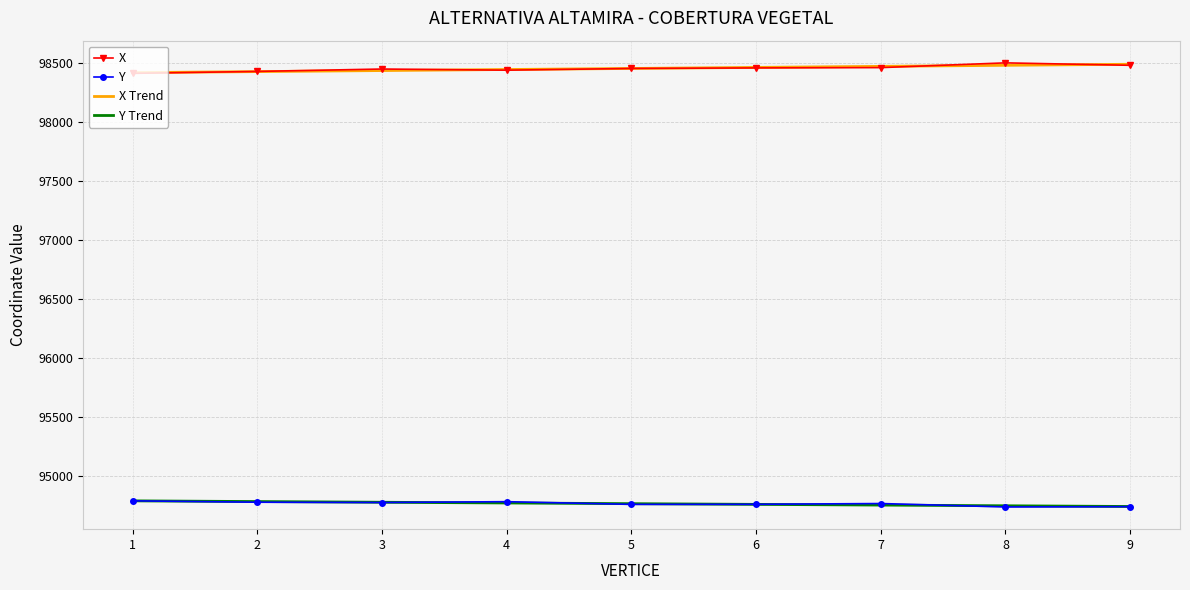

How many values in the Y series exceed 94768?

5